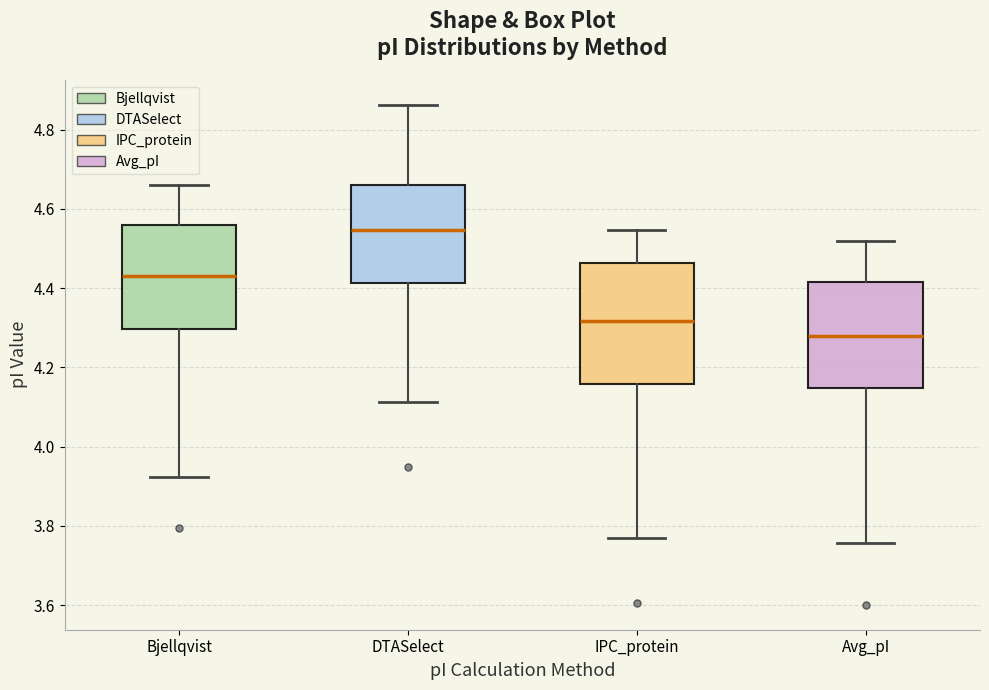

Where does the median line of the box for Avg_pI sit on the y-axis? The values are not printed on the chart, so give them approximately, as read against the axis.

4.28